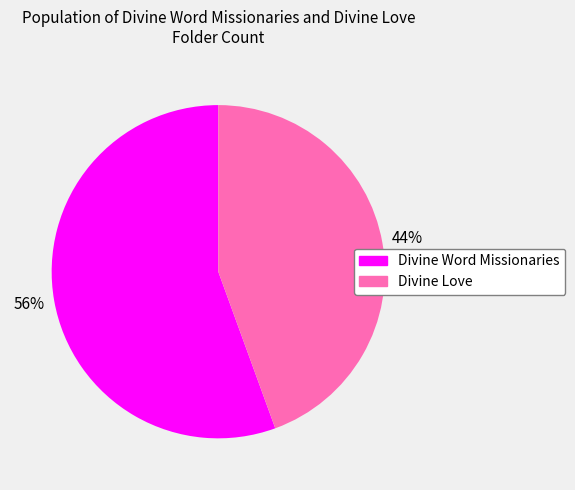

Which has a higher value, Divine Word Missionaries or Divine Love?

Divine Word Missionaries